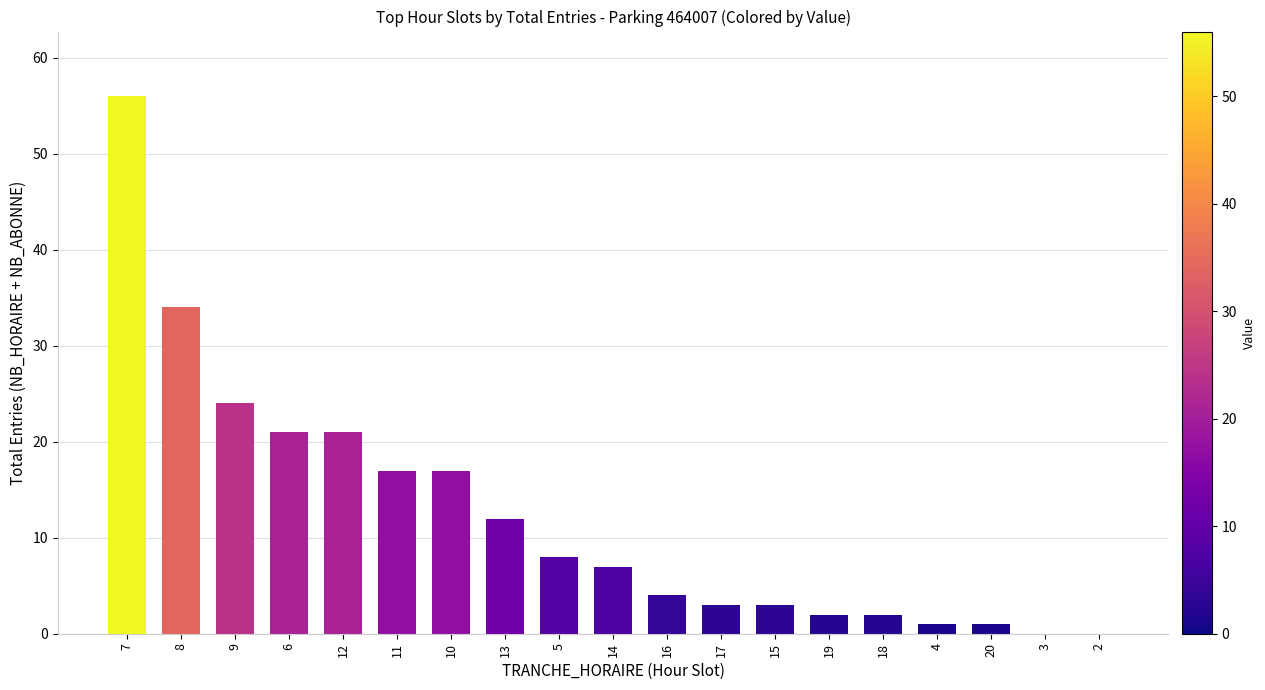

At which label does the data first exceed 7?

7